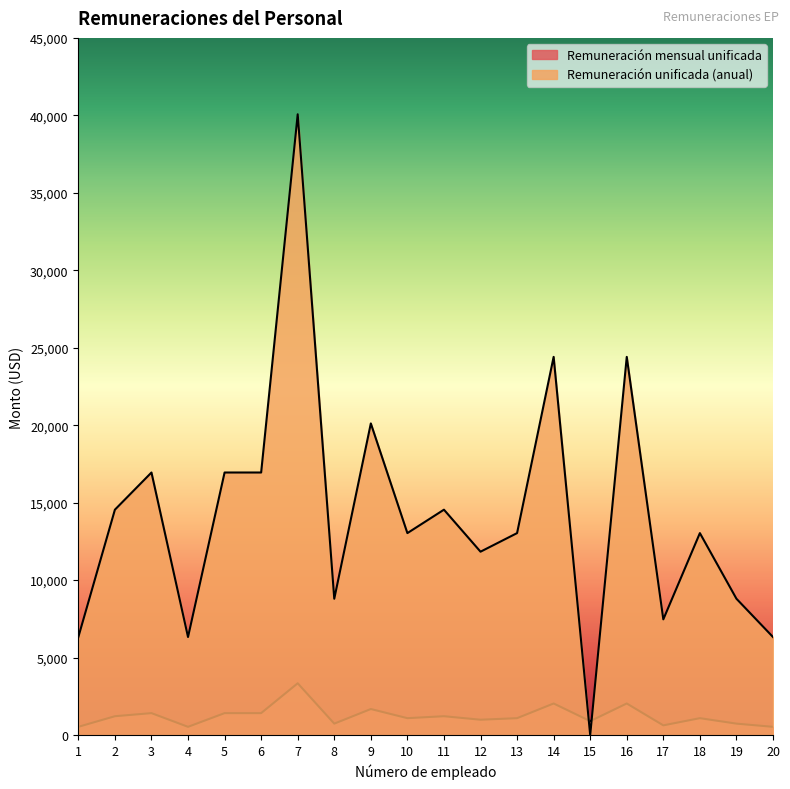

Reading left to right, transcribe all the data shown in this chart.

Remuneración mensual unificada: 527.0	1212.0	1412.0	527.0	1412.0	1412.0	3339.0	733.0	1676.0	1086.0	1212.0	986.0	1086.0	2034.0	894.3	2034.0	622.0	1086.0	733.0	527.0
Remuneración unificada (anual): 6324.0	14544.0	16944.0	6324.0	16944.0	16944.0	40068.0	8796.0	20112.0	13032.0	14544.0	11832.0	13032.0	24408.0	0.0	24408.0	7464.0	13032.0	8796.0	6324.0